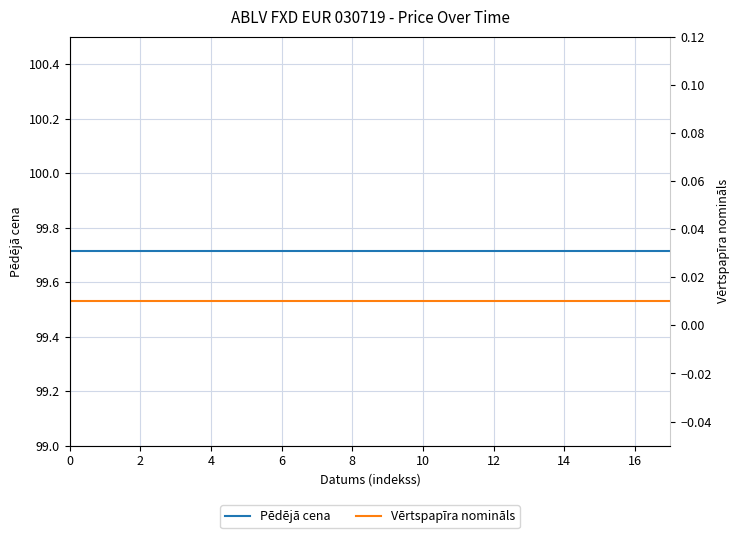

True or false: Pēdējā cena and Vērtspapīra nomināls cross at least once.

False